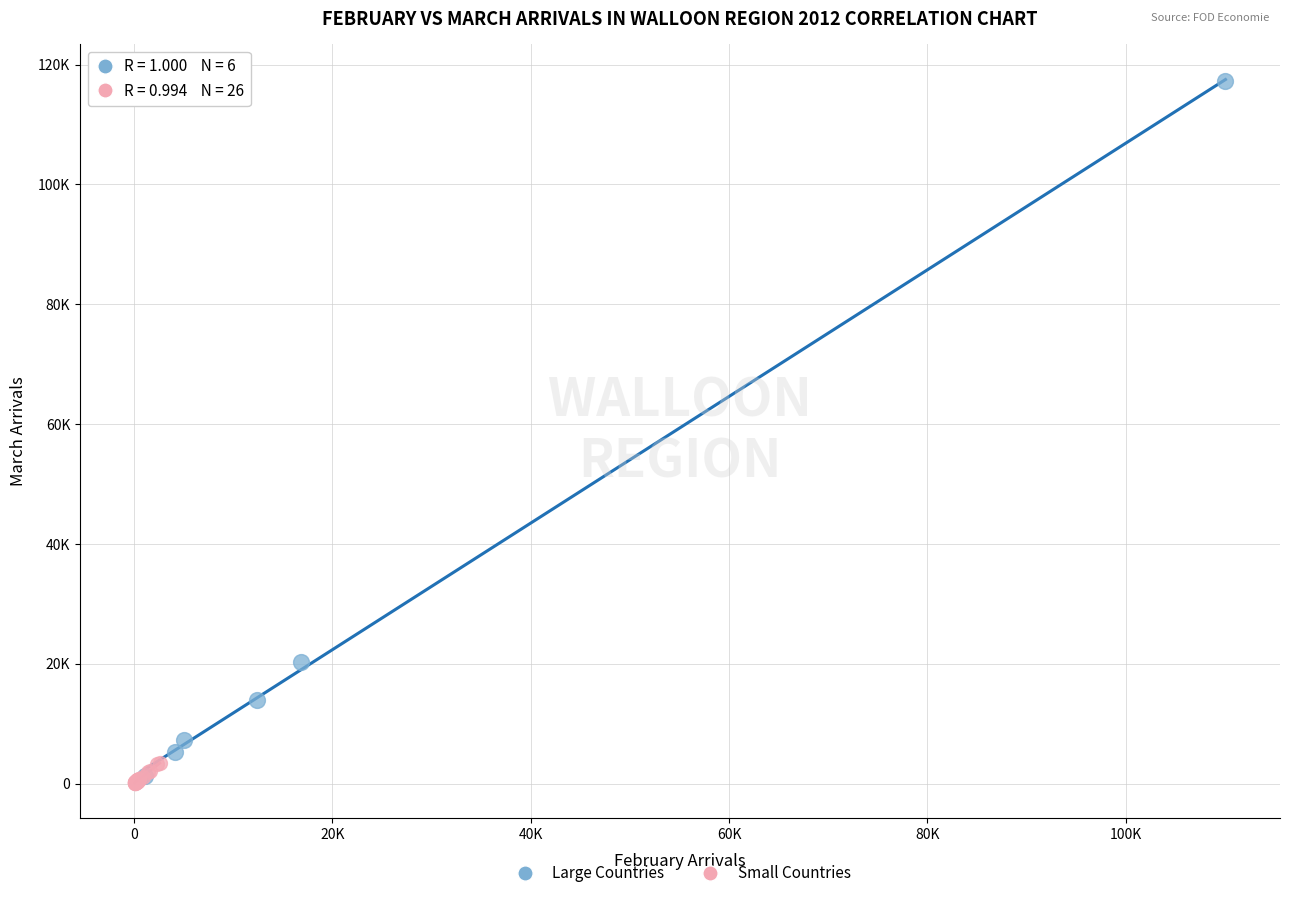

Which series reaches the maximum Y coordinate?

Large Countries